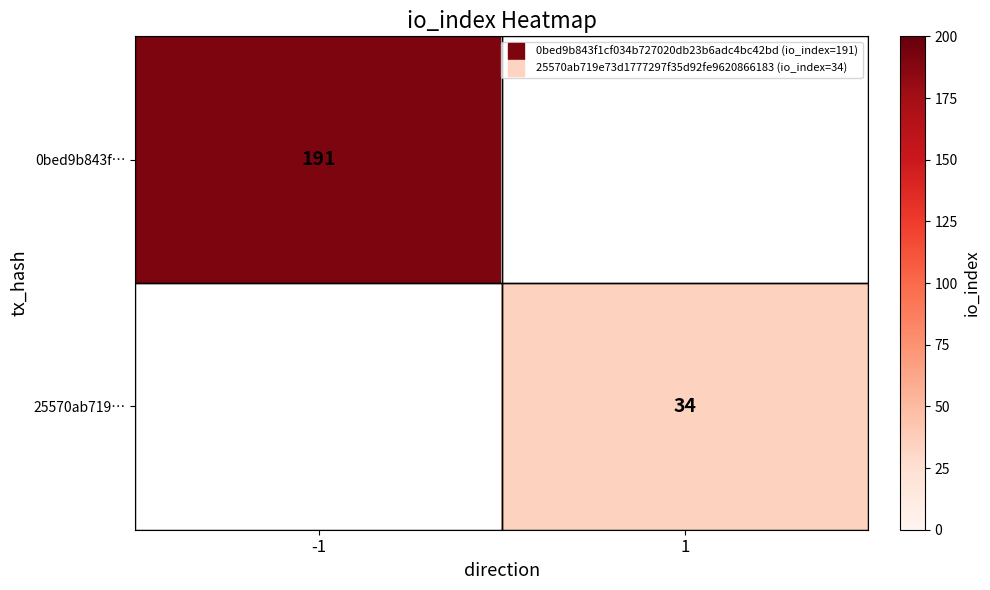

The 25570ab719… series shows 34 at 1. True or false?

True